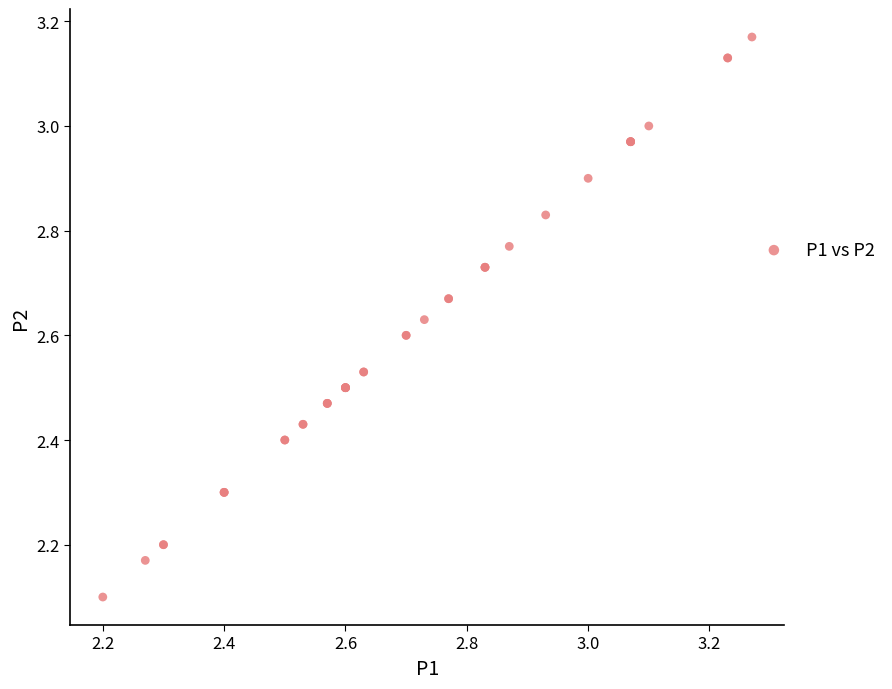

What Y value in the scatter plot is closest to 2?

2.1